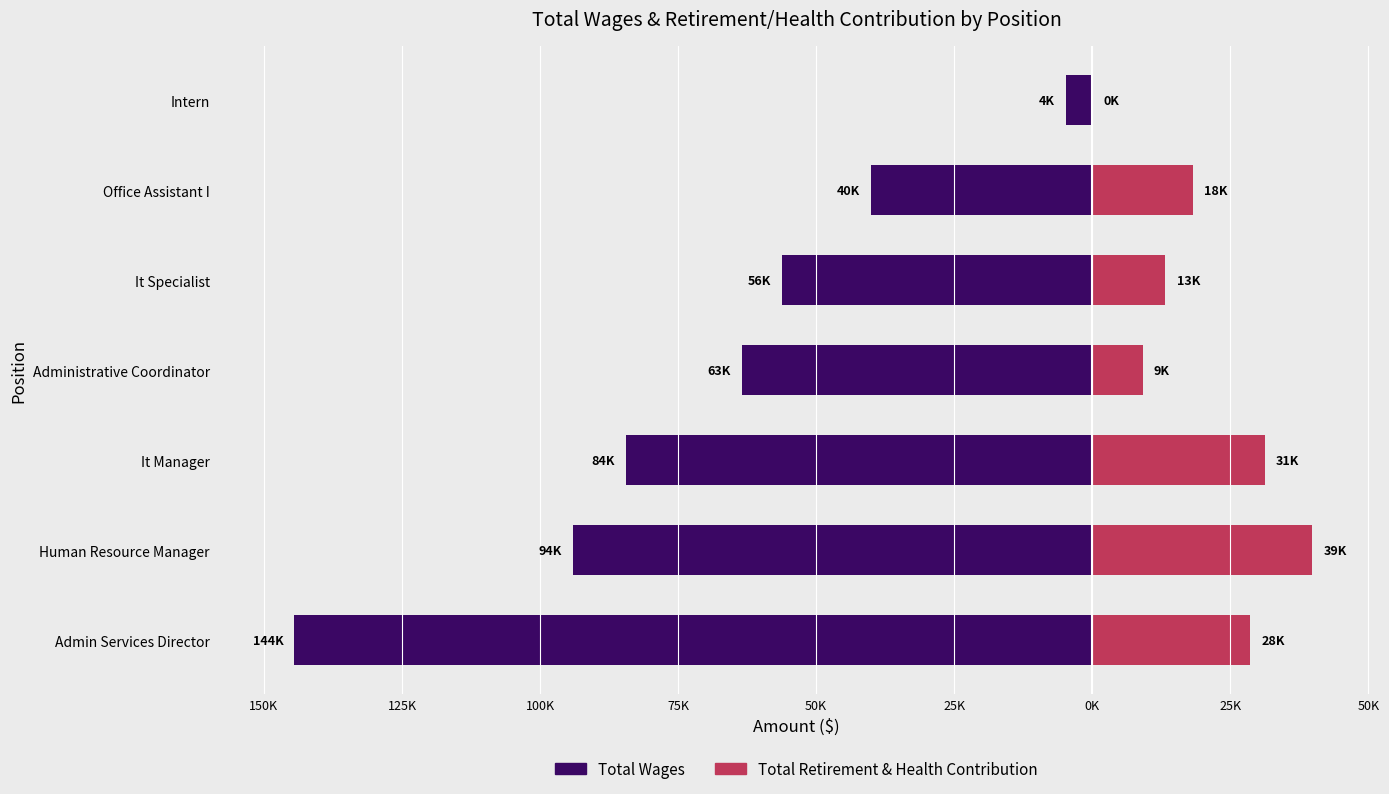

True or false: Total Wages has a value of -20165 at Office Assistant I.

False